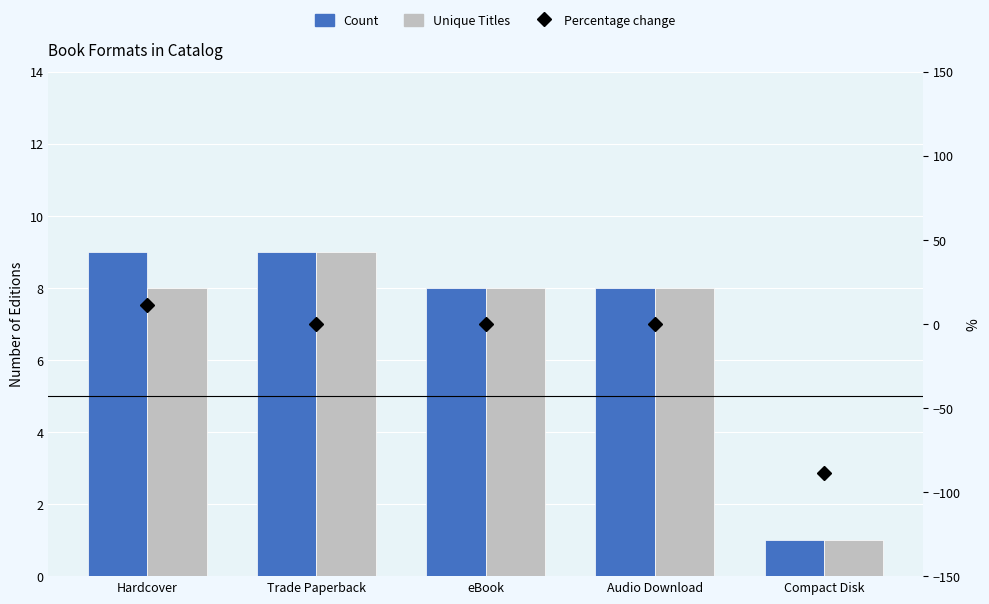

What is the sum of all Count values?

35.0